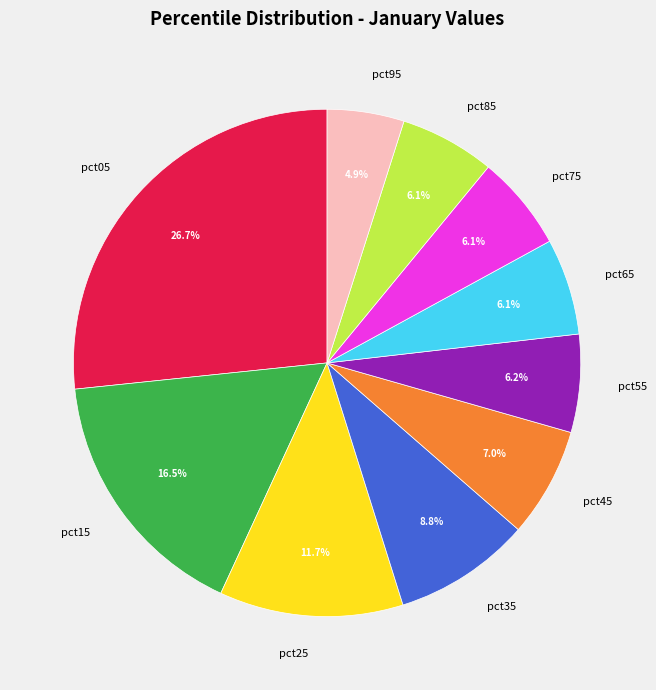

Which slice is the smallest?

pct95